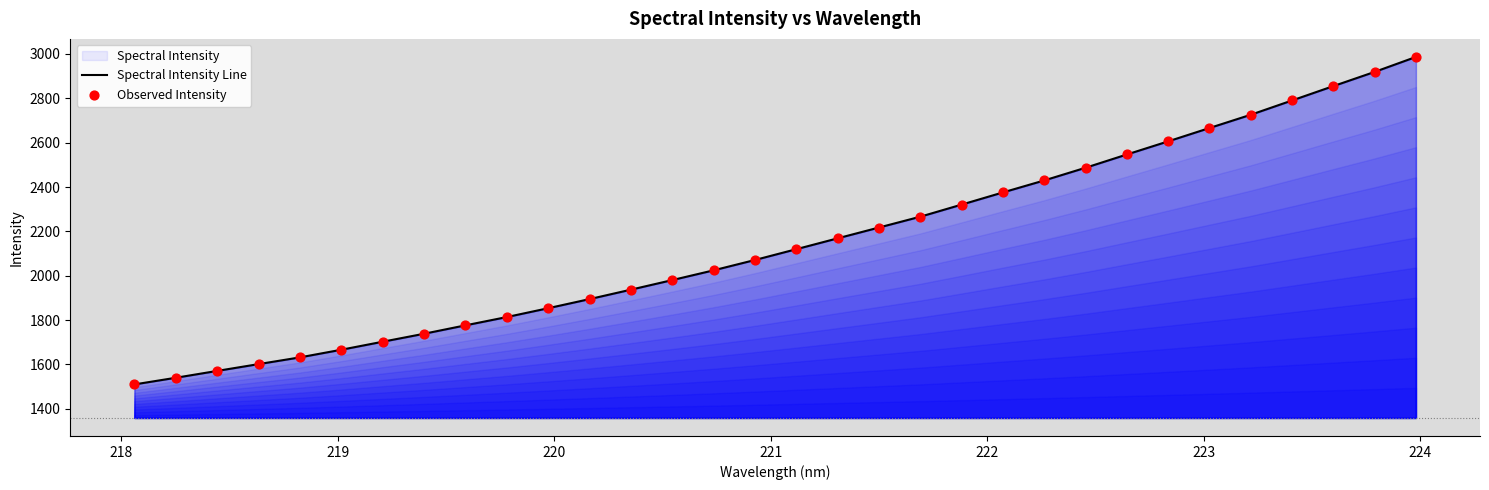

What is the greatest value displayed?

2986.5